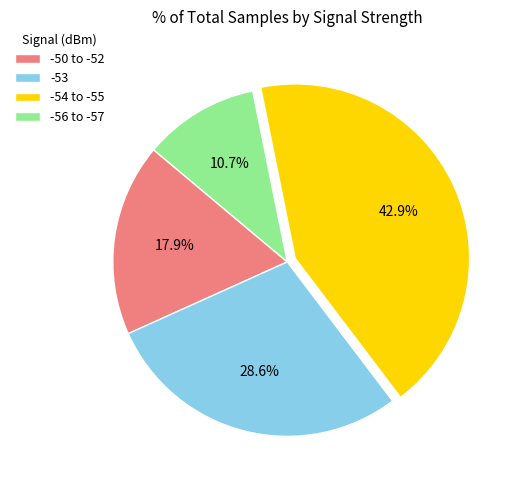

How many slices are in this pie chart?

4